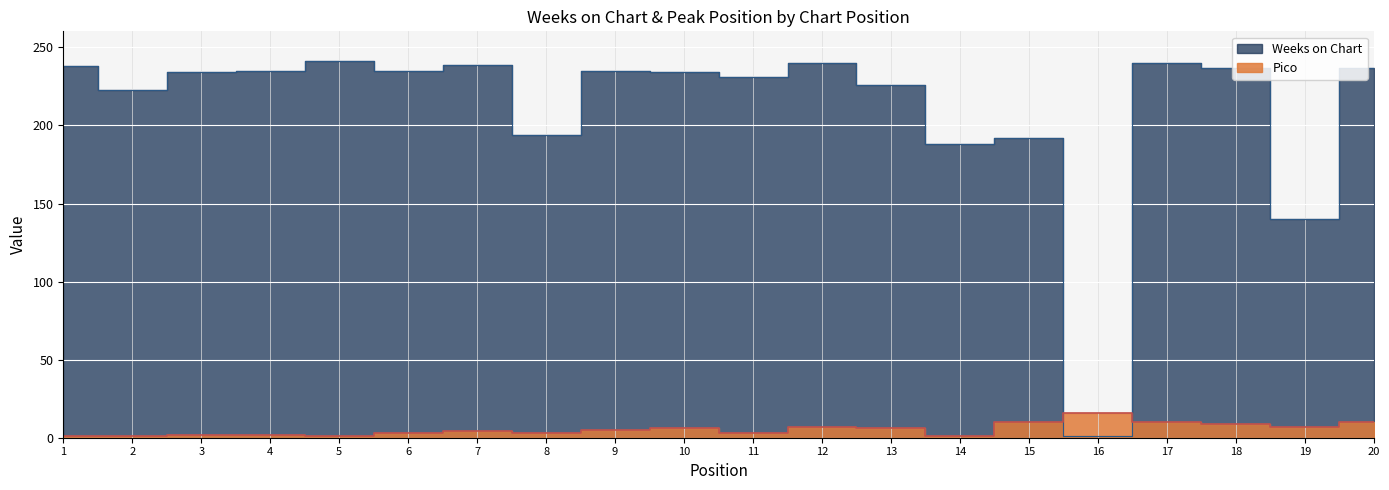

Is the value of Pico at 3 greater than the value of Weeks on Chart at 5?

No